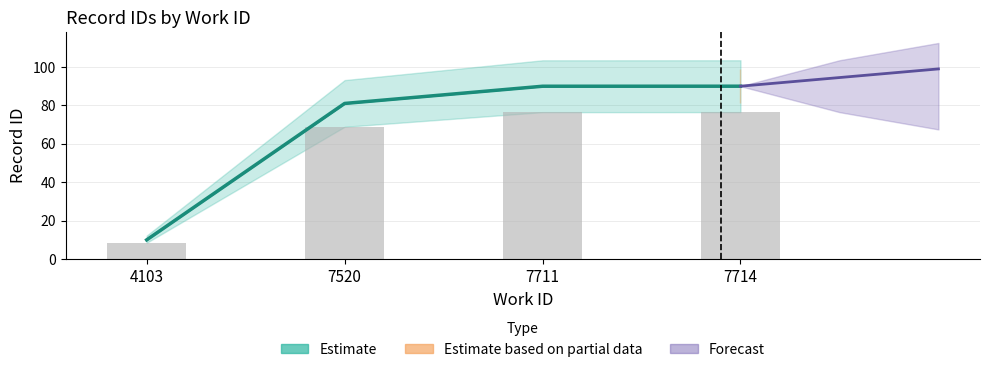

How many series are shown in this chart?

2